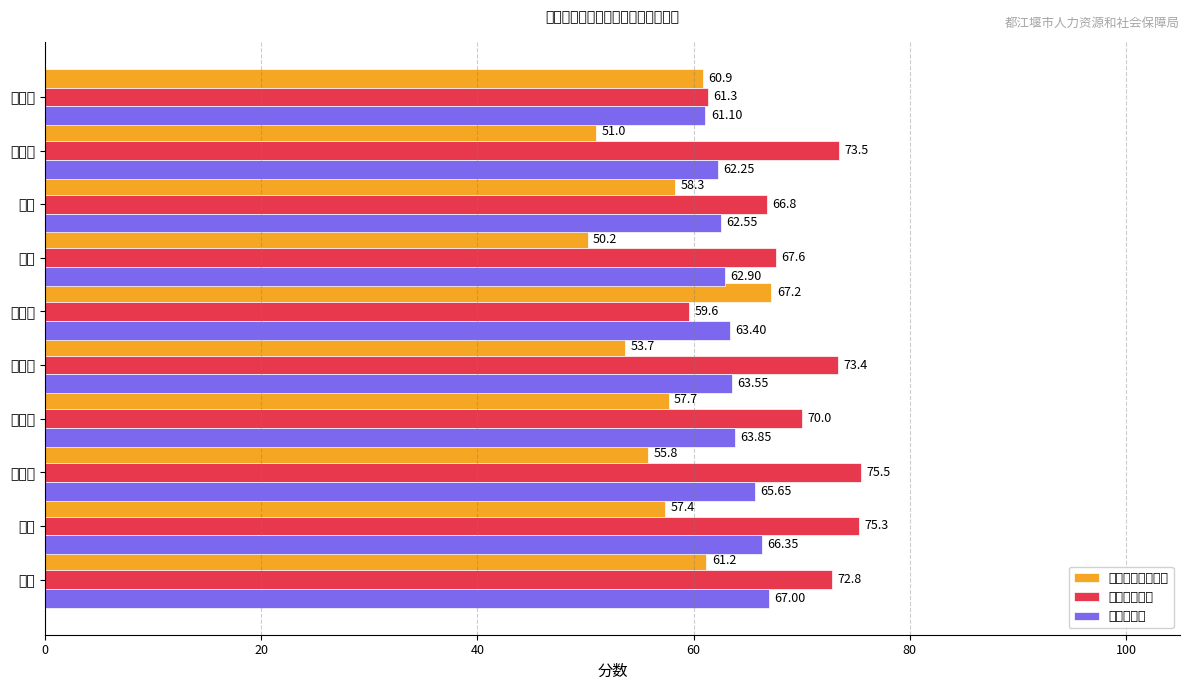

How many bars are there in each group?

3